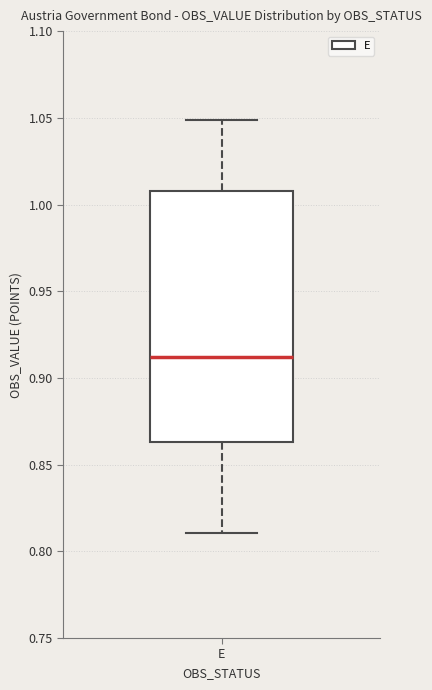

Where does the lower whisker of the box for E end on the y-axis? The values are not printed on the chart, so give them approximately, as read against the axis.

0.810